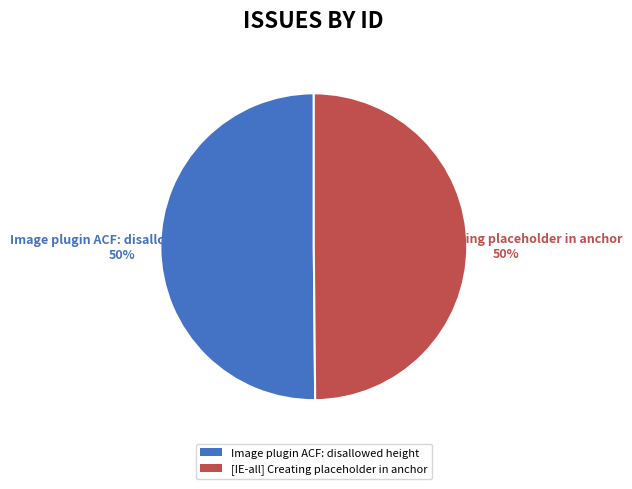

Combined, do Image plugin ACF: disallowed height and [IE-all] Creating placeholder in anchor account for over 50%?

Yes